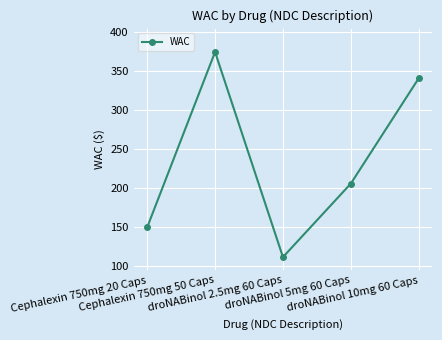

What is the average value?

236.8